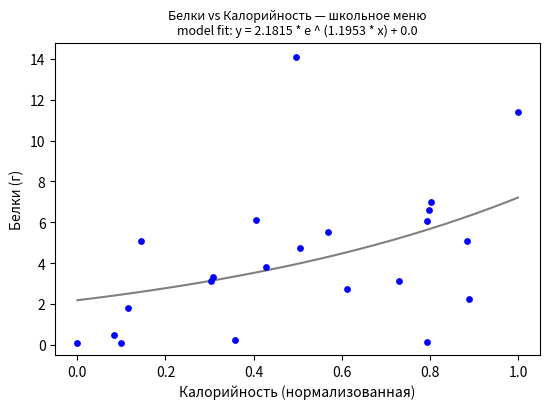

What is the range of Y values (max minus min)?

14.0